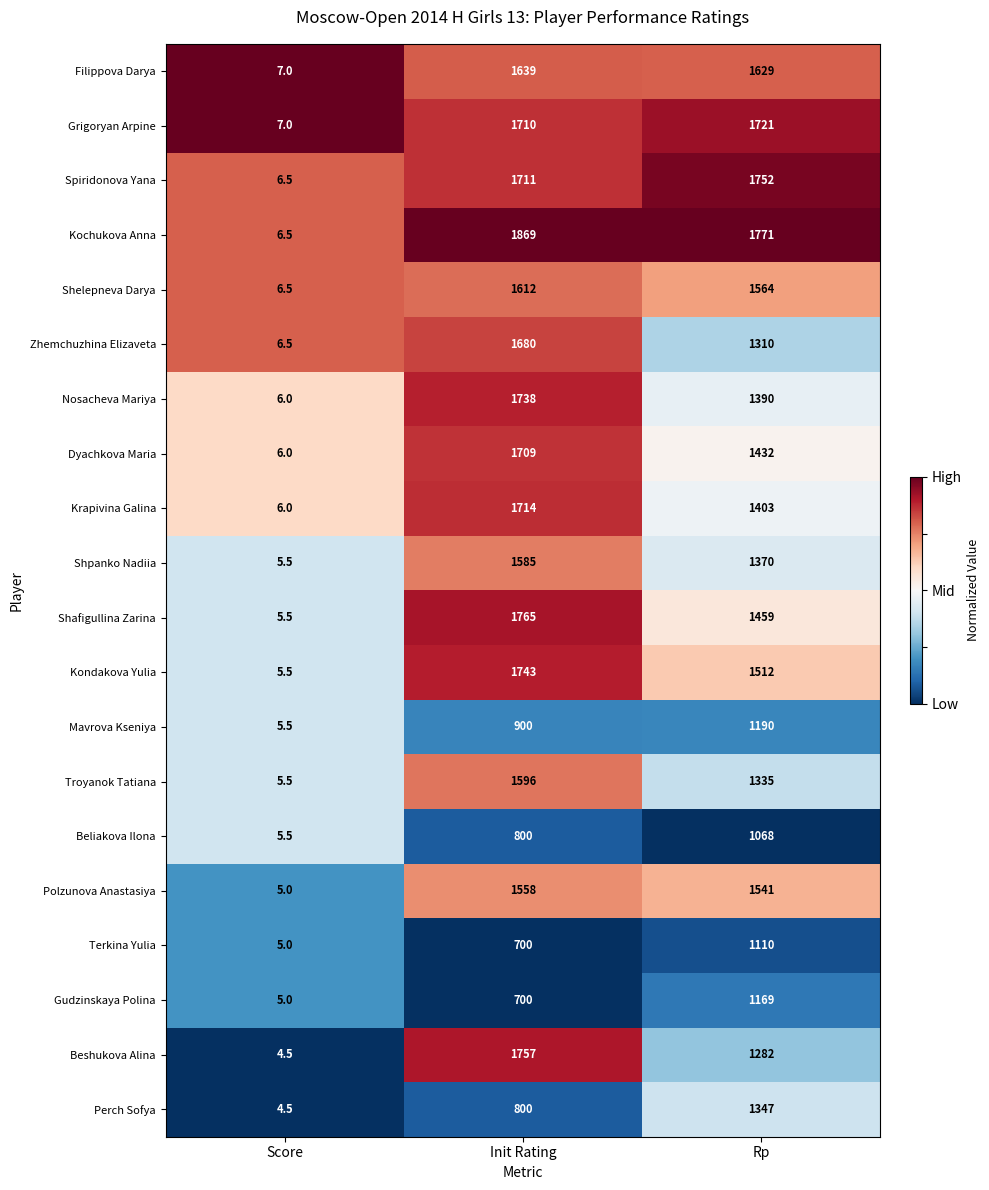

What is the spread (max minus min) of values at Rp?

703.0